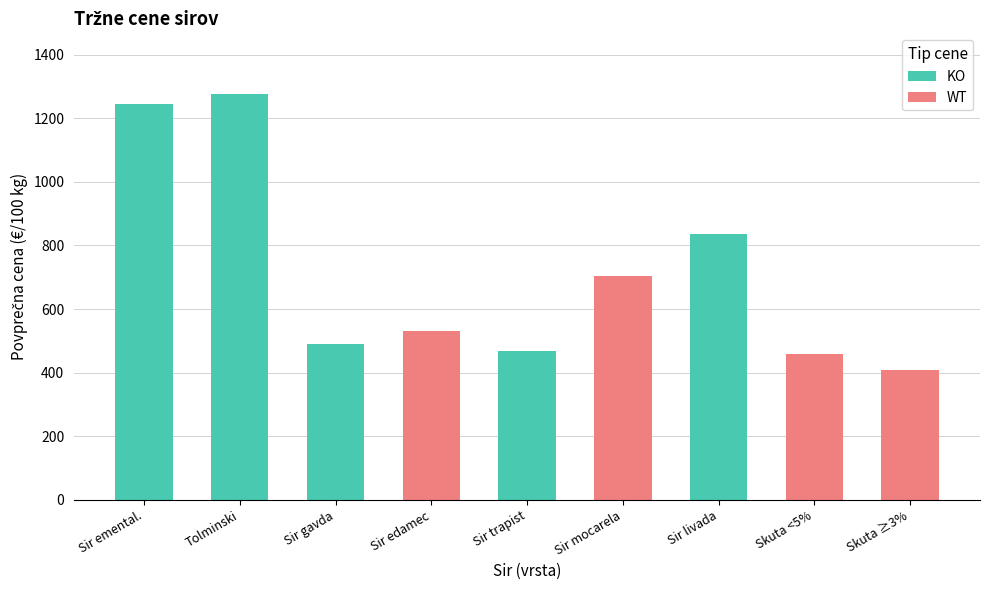

Which series changed the most between Sir ementalskega tipa and Skuta <5%?

WT